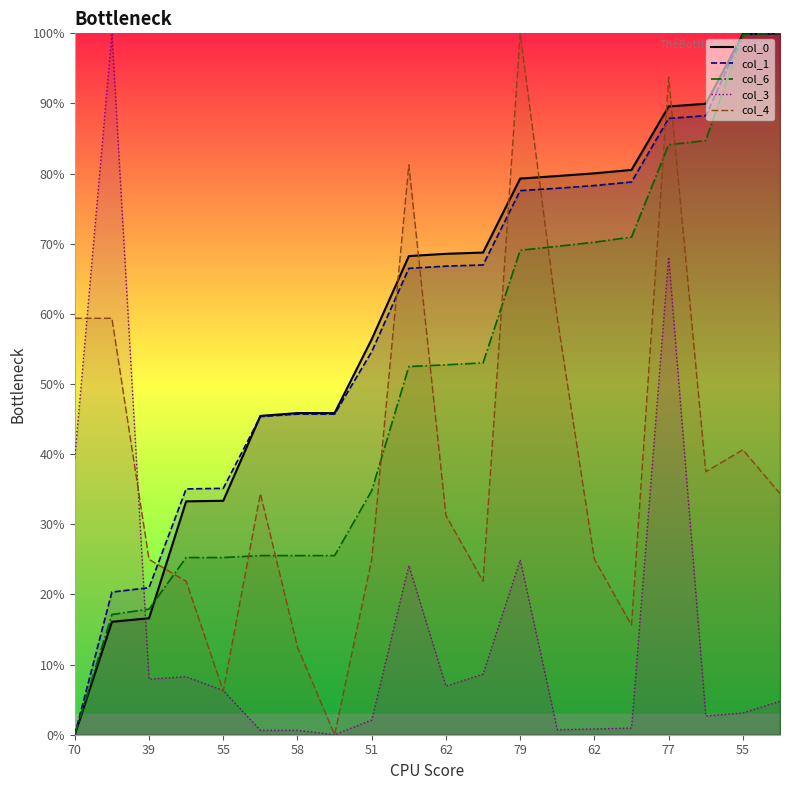

Reading right to left, extract all data points from this chart.

col_0: 100.0	99.9	90.0	89.6	80.5	80.0	79.7	79.3	68.7	68.6	68.2	56.4	45.9	45.9	45.5	33.4	33.3	16.6	16.1	0.0
col_1: 100.0	99.9	88.3	87.9	78.8	78.3	77.9	77.6	67.0	66.8	66.5	54.6	45.7	45.7	45.4	35.1	35.0	21.0	20.3	0.0
col_6: 100.0	99.8	84.7	84.1	71.0	70.2	69.6	69.1	53.0	52.7	52.5	34.8	25.5	25.5	25.5	25.3	25.3	17.9	17.1	0.0
col_3: 4.8	3.1	2.7	68.1	1.0	0.8	0.7	24.9	8.6	6.9	24.1	2.1	0.0	0.6	0.6	6.3	8.3	7.9	100.0	39.4
col_4: 34.4	40.6	37.5	93.8	15.6	25.0	59.4	100.0	21.9	31.2	81.2	25.0	0.0	12.5	34.4	6.2	21.9	25.0	59.4	59.4